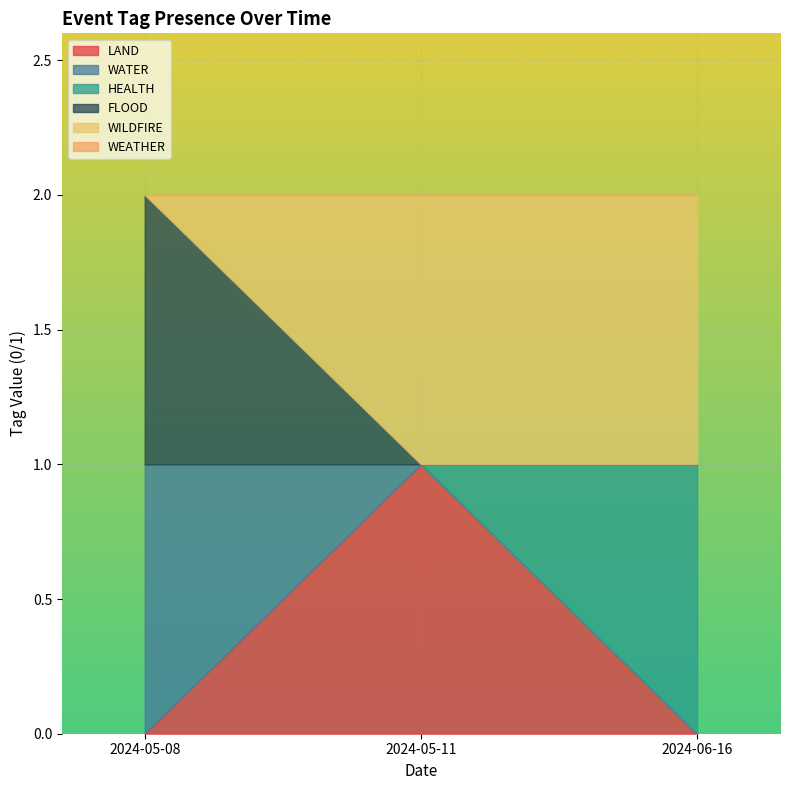

Reading left to right, transcribe all the data shown in this chart.

LAND: 2024-06-16=0	2024-05-11=1	2024-05-08=0
WATER: 2024-06-16=0	2024-05-11=0	2024-05-08=1
HEALTH: 2024-06-16=1	2024-05-11=0	2024-05-08=0
FLOOD: 2024-06-16=0	2024-05-11=0	2024-05-08=1
WILDFIRE: 2024-06-16=1	2024-05-11=1	2024-05-08=0
WEATHER: 2024-06-16=0	2024-05-11=0	2024-05-08=0